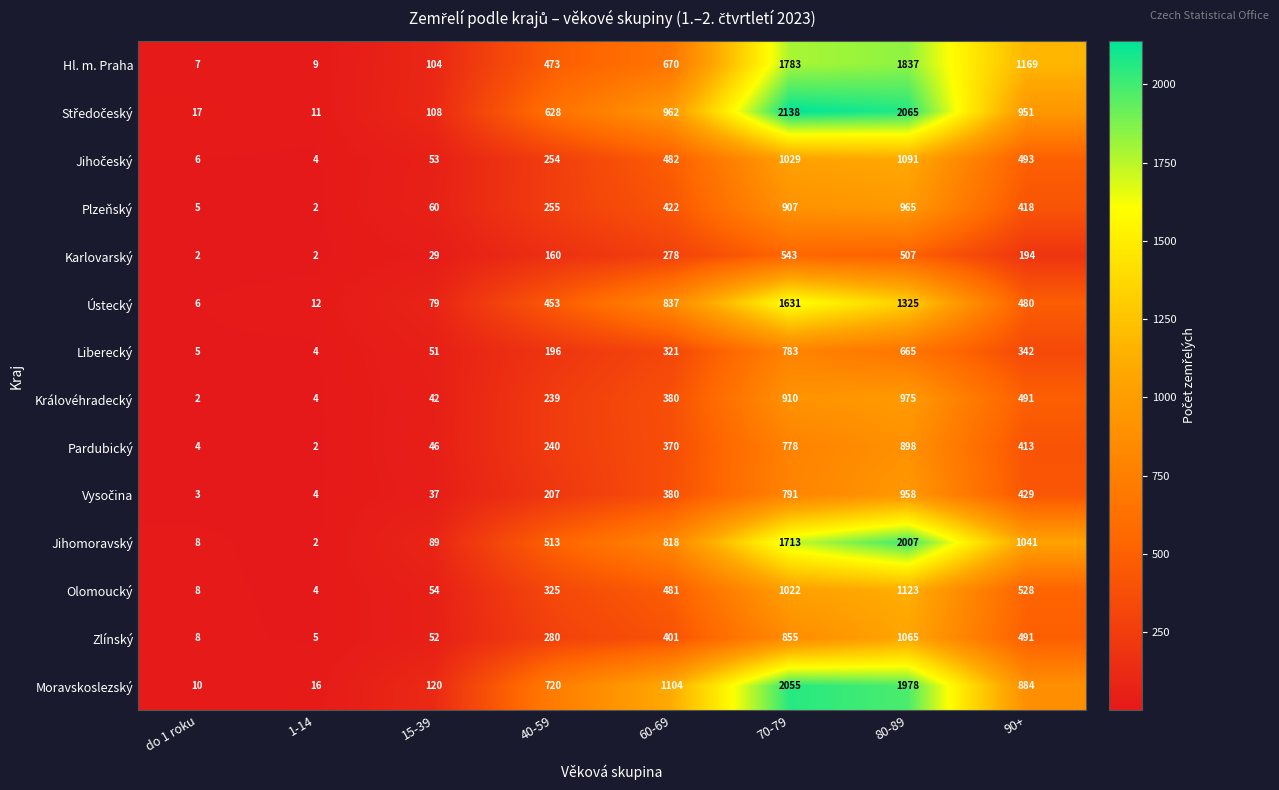

Between 60-69 and 80-89, which series saw the biggest shift?

Jihomoravský